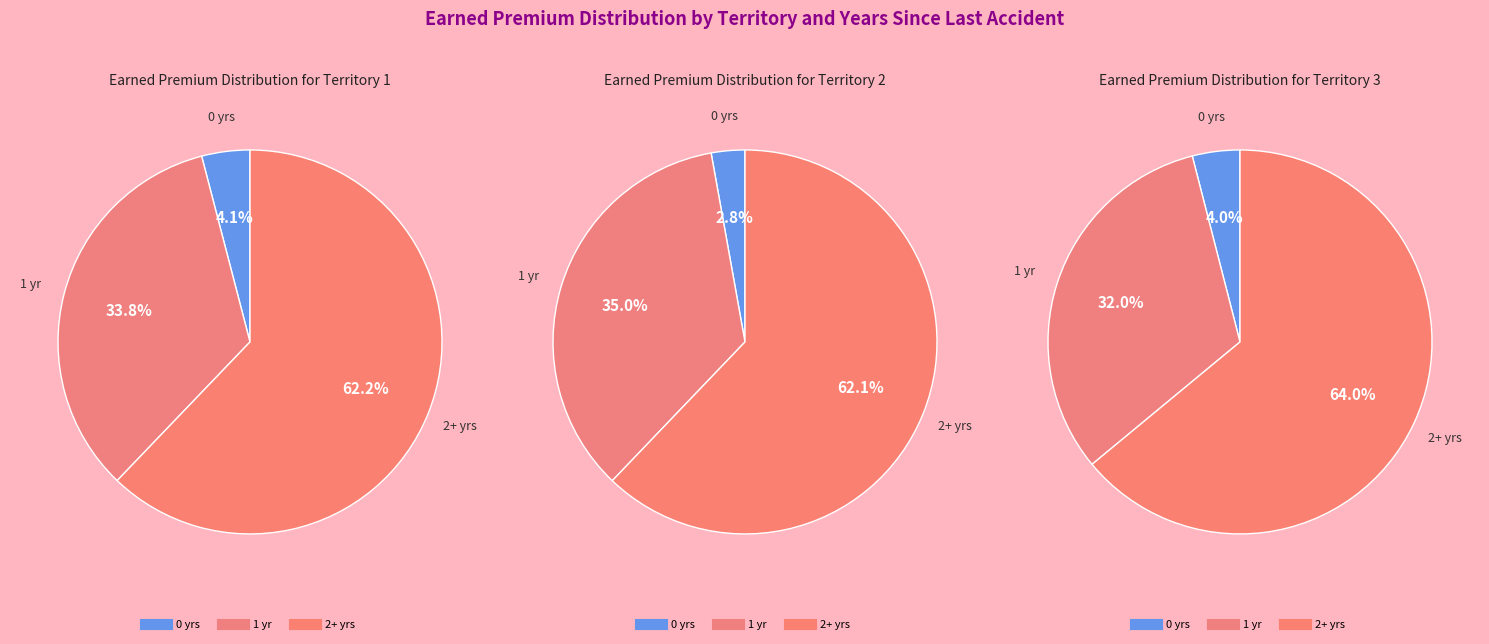

To the nearest percent, what percentage of the pie is 0?

3%